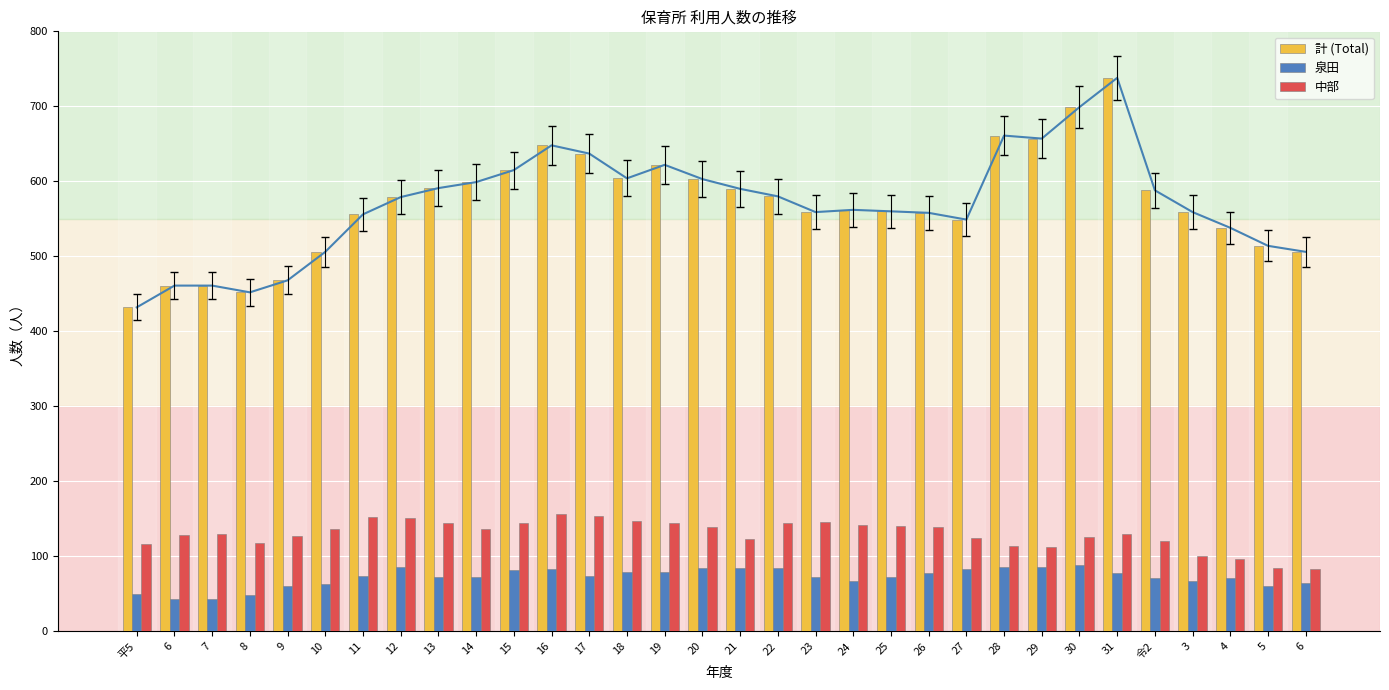

At which category is the sum across all series the highest?

31